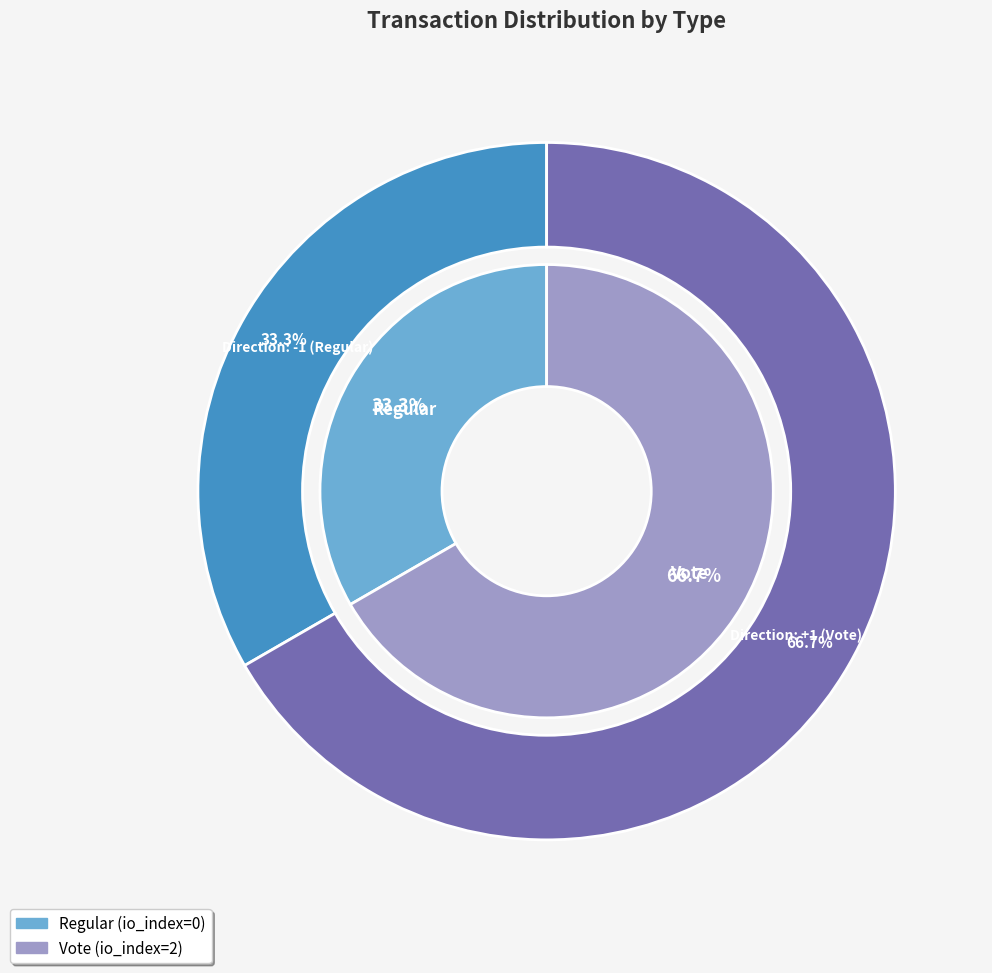

What is the majority slice?

tx_type: Vote